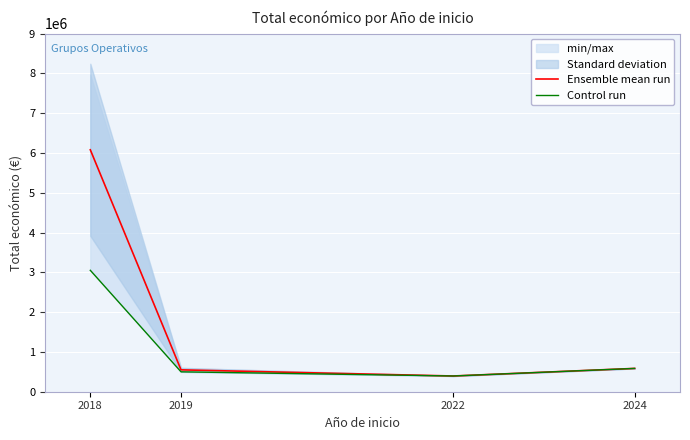

List the series in order of their overall mean, lowest first.

Control run, Ensemble mean run